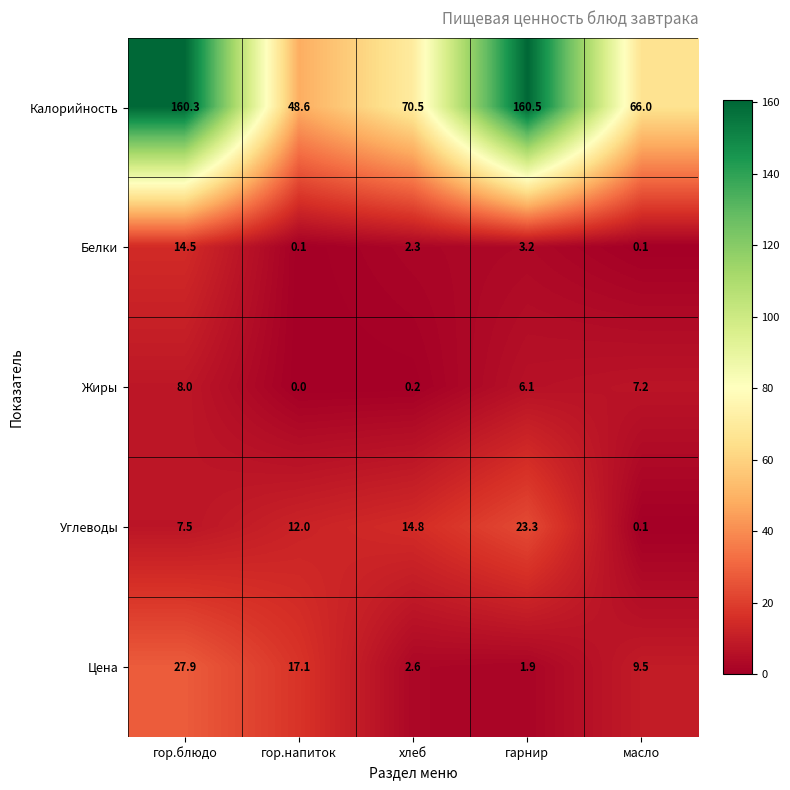

The value of Углеводы at гор.напиток is 12.0. True or false?

True